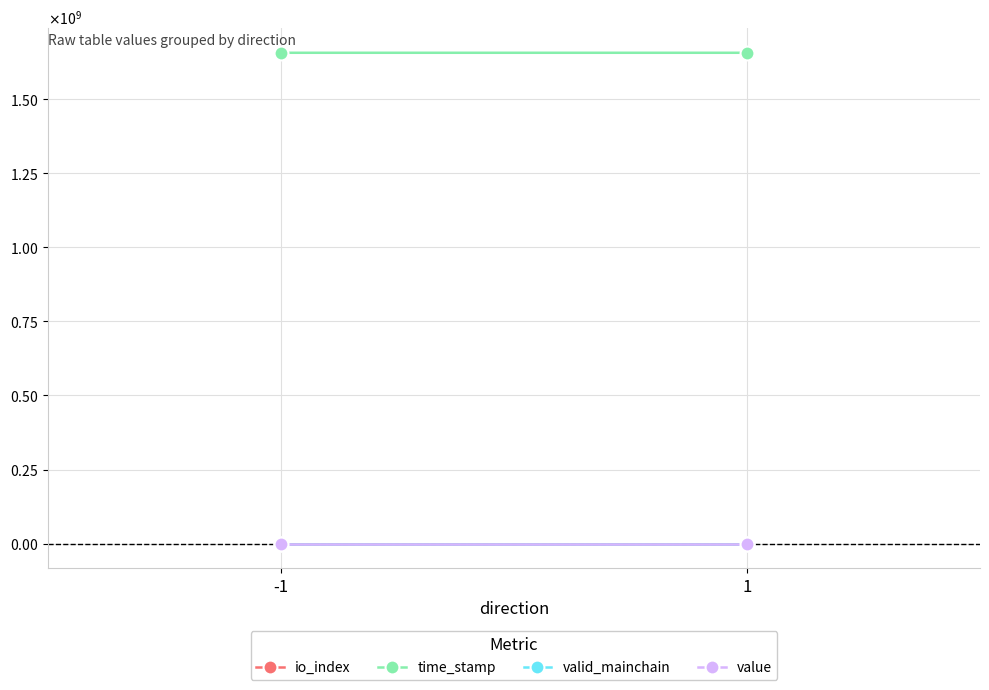

Reading left to right, transcribe all the data shown in this chart.

io_index: 0.0	1.0
time_stamp: 1656714863.0	1656713557.0
valid_mainchain: 1.0	1.0
value: 2.0	2.0